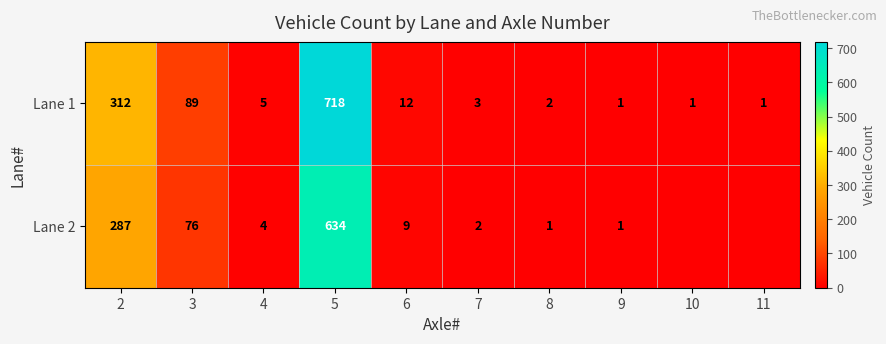

Is the value of Lane 2 at 2 greater than the value of Lane 1 at 8?

Yes